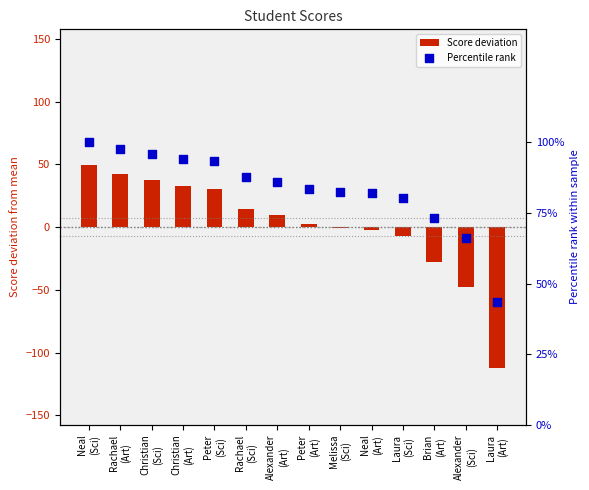

Which has a higher value, Alexander
(Sci) or Neal
(Art)?

Neal
(Art)